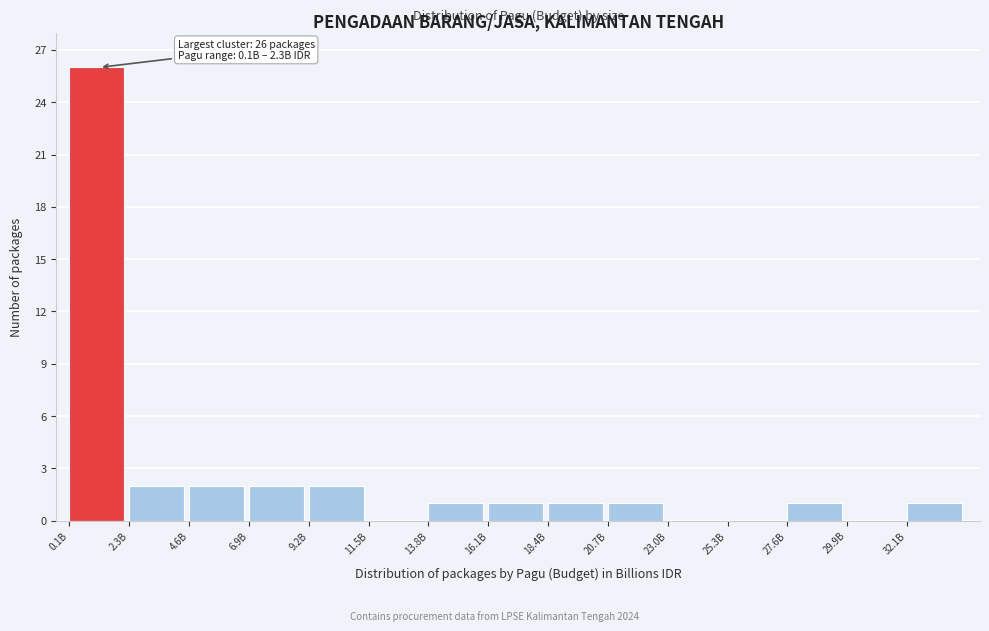

Reading left to right, list all the values displayed in this chart.

0.1B=26	2.3B=2	4.6B=2	6.9B=2	9.2B=2	11.5B=0	13.8B=1	16.1B=1	18.4B=1	20.7B=1	23.0B=0	25.3B=0	27.6B=1	29.9B=0	32.1B=1